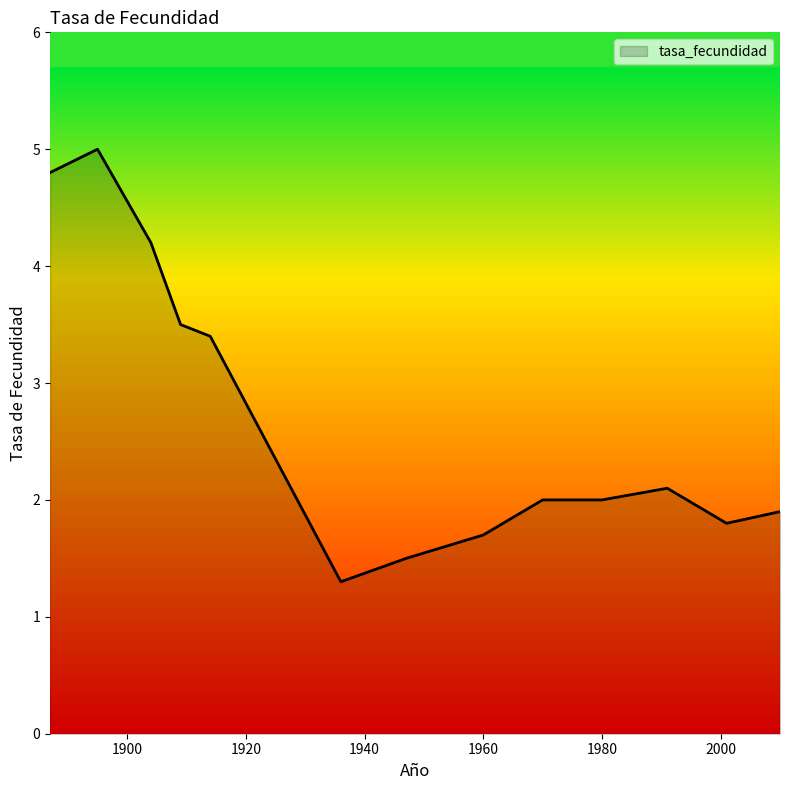

How many series are shown in this chart?

1